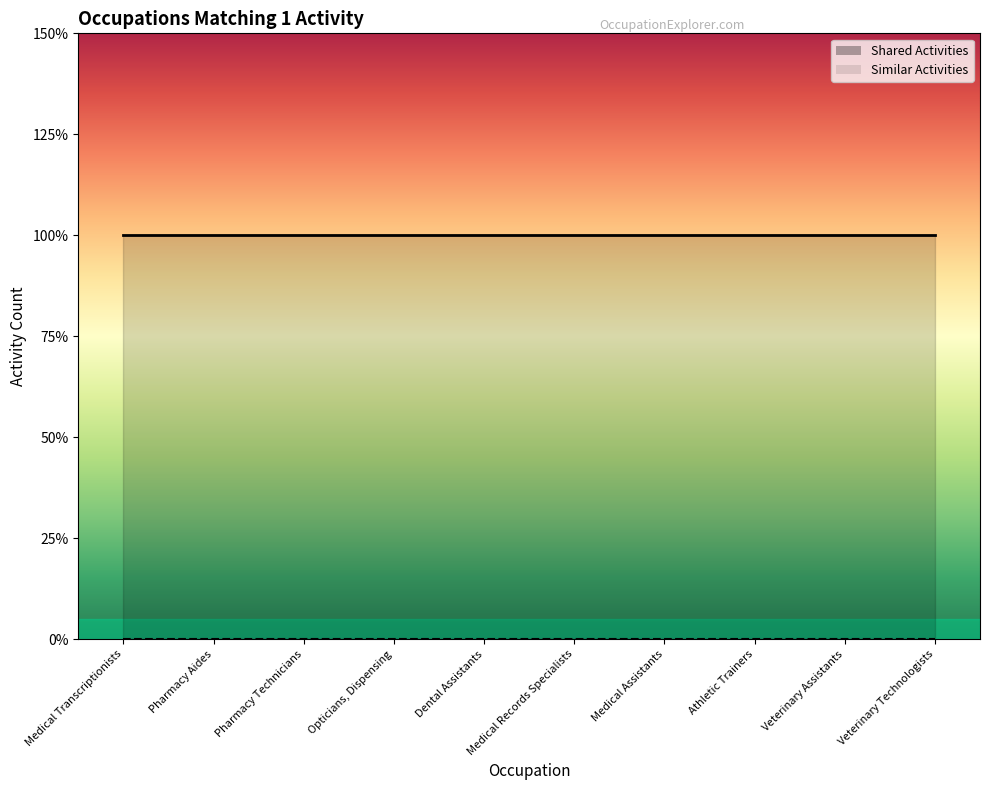

True or false: Shared Activities and Similar Activities cross at least once.

False